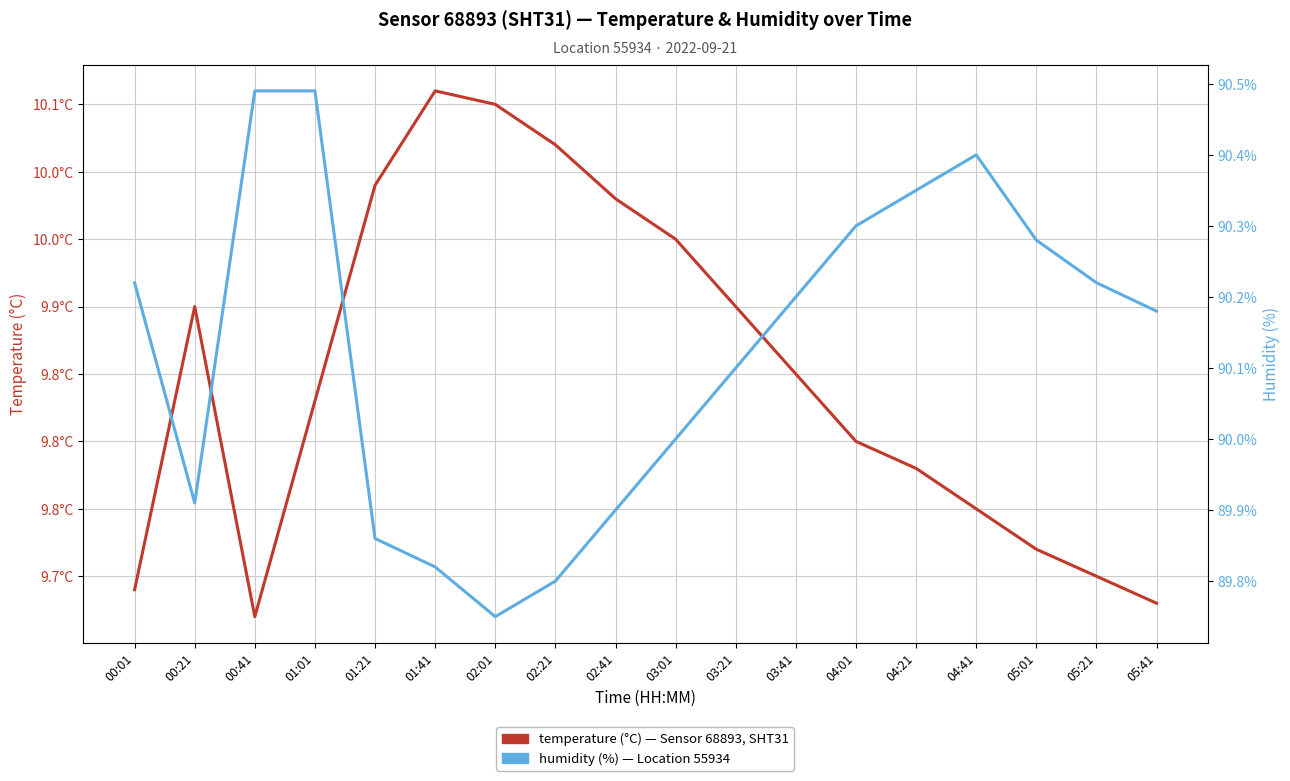

Reading left to right, extract all data points from this chart.

temperature (°C): 9.7	9.9	9.7	9.8	10.0	10.1	10.1	10.0	10.0	9.9	9.9	9.8	9.8	9.8	9.8	9.7	9.7	9.7
humidity (%): 90.2	89.9	90.5	90.5	89.9	89.8	89.8	89.8	89.9	90.0	90.1	90.2	90.3	90.3	90.4	90.3	90.2	90.2